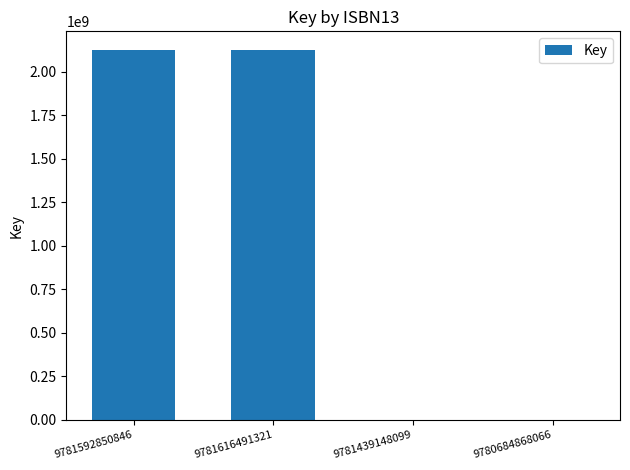

How many series are shown in this chart?

1